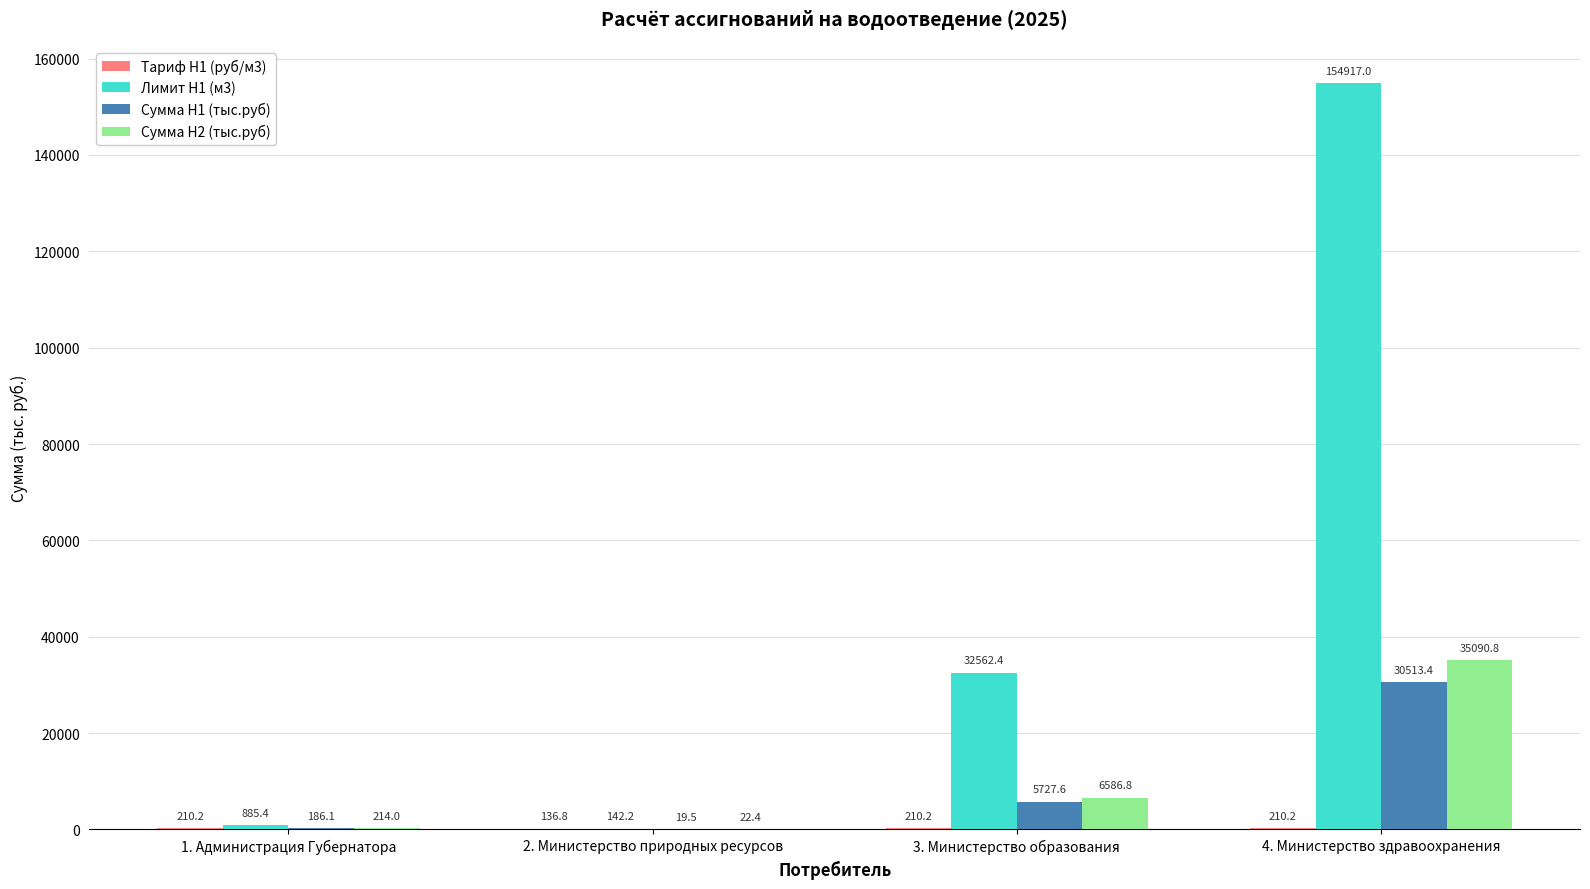

At which category is the sum across all series the highest?

4. Министерство здравоохранения